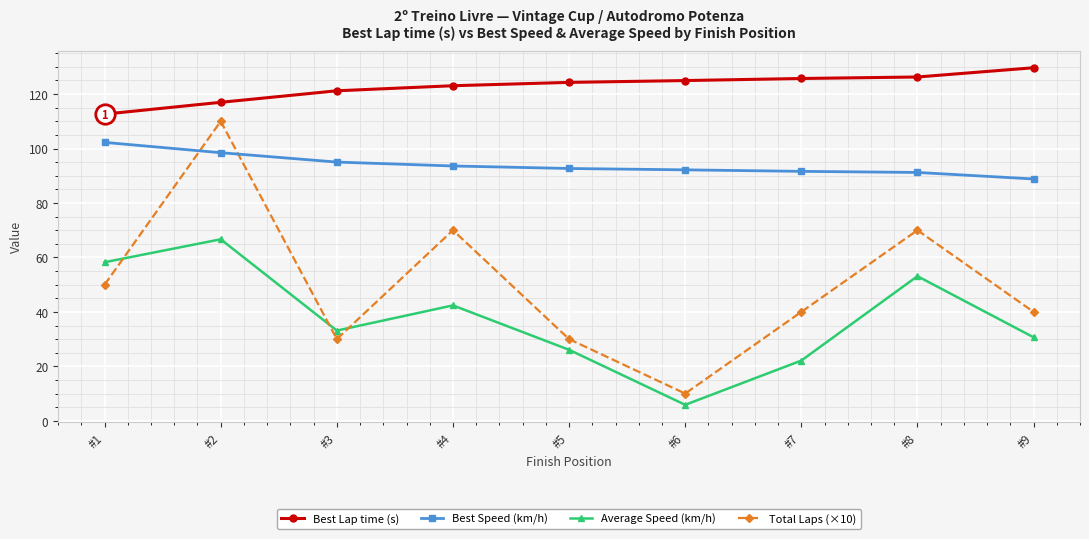

What is the average value of the Best Speed (km/h) series?

94.0